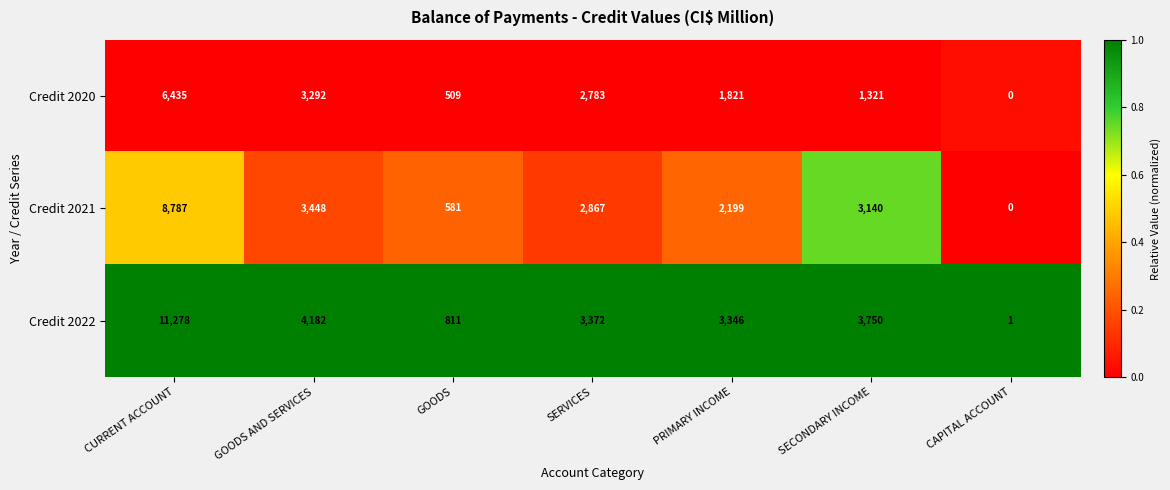

Reading right to left, list all the values displayed in this chart.

Credit 2020: 0	1321	1821	2783	509	3292	6435
Credit 2021: 0	3140	2199	2867	581	3448	8787
Credit 2022: 1	3750	3346	3372	811	4182	11278